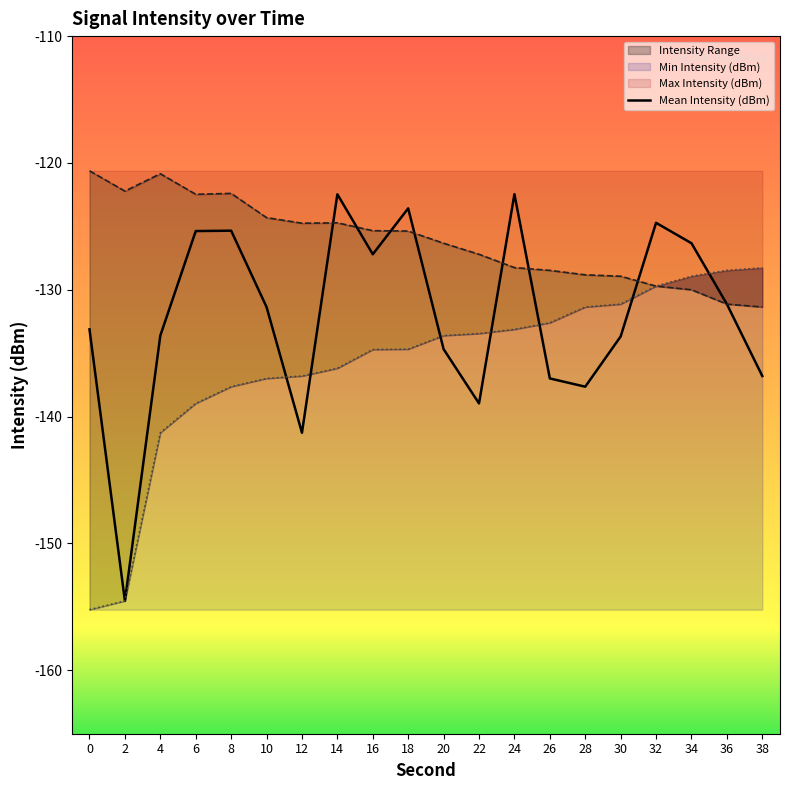

Reading left to right, what are all the values shown in this chart?

Mean Intensity (dBm): -133.1	-154.5	-133.6	-125.4	-125.3	-131.4	-141.3	-122.5	-127.2	-123.6	-134.7	-139.0	-122.5	-137.0	-137.6	-133.7	-124.7	-126.3	-131.1	-136.8
Max Intensity (dBm): -120.6	-122.2	-120.8	-122.5	-122.4	-124.3	-124.8	-124.7	-125.3	-125.4	-126.3	-127.2	-128.2	-128.5	-128.8	-128.9	-129.7	-130.0	-131.1	-131.4
Min Intensity (dBm): -155.2	-154.5	-141.3	-139.0	-137.6	-137.0	-136.8	-136.2	-134.7	-134.7	-133.6	-133.4	-133.1	-132.6	-131.4	-131.1	-129.7	-128.9	-128.5	-128.3